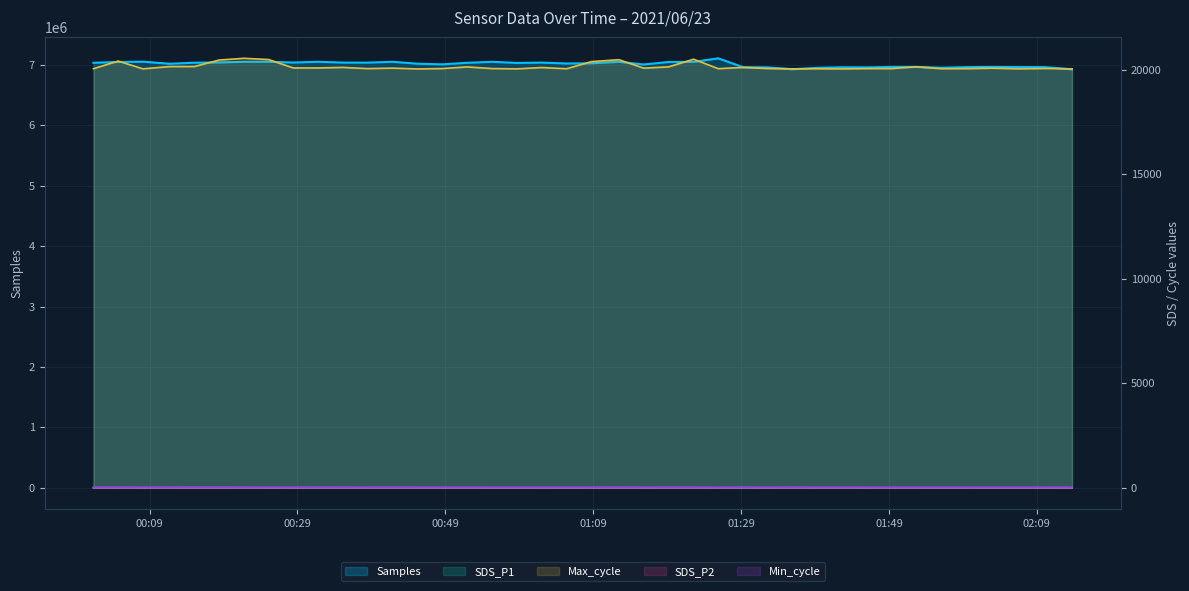

Where is the first local maximum for Samples?

2021/06/23 00:08:06